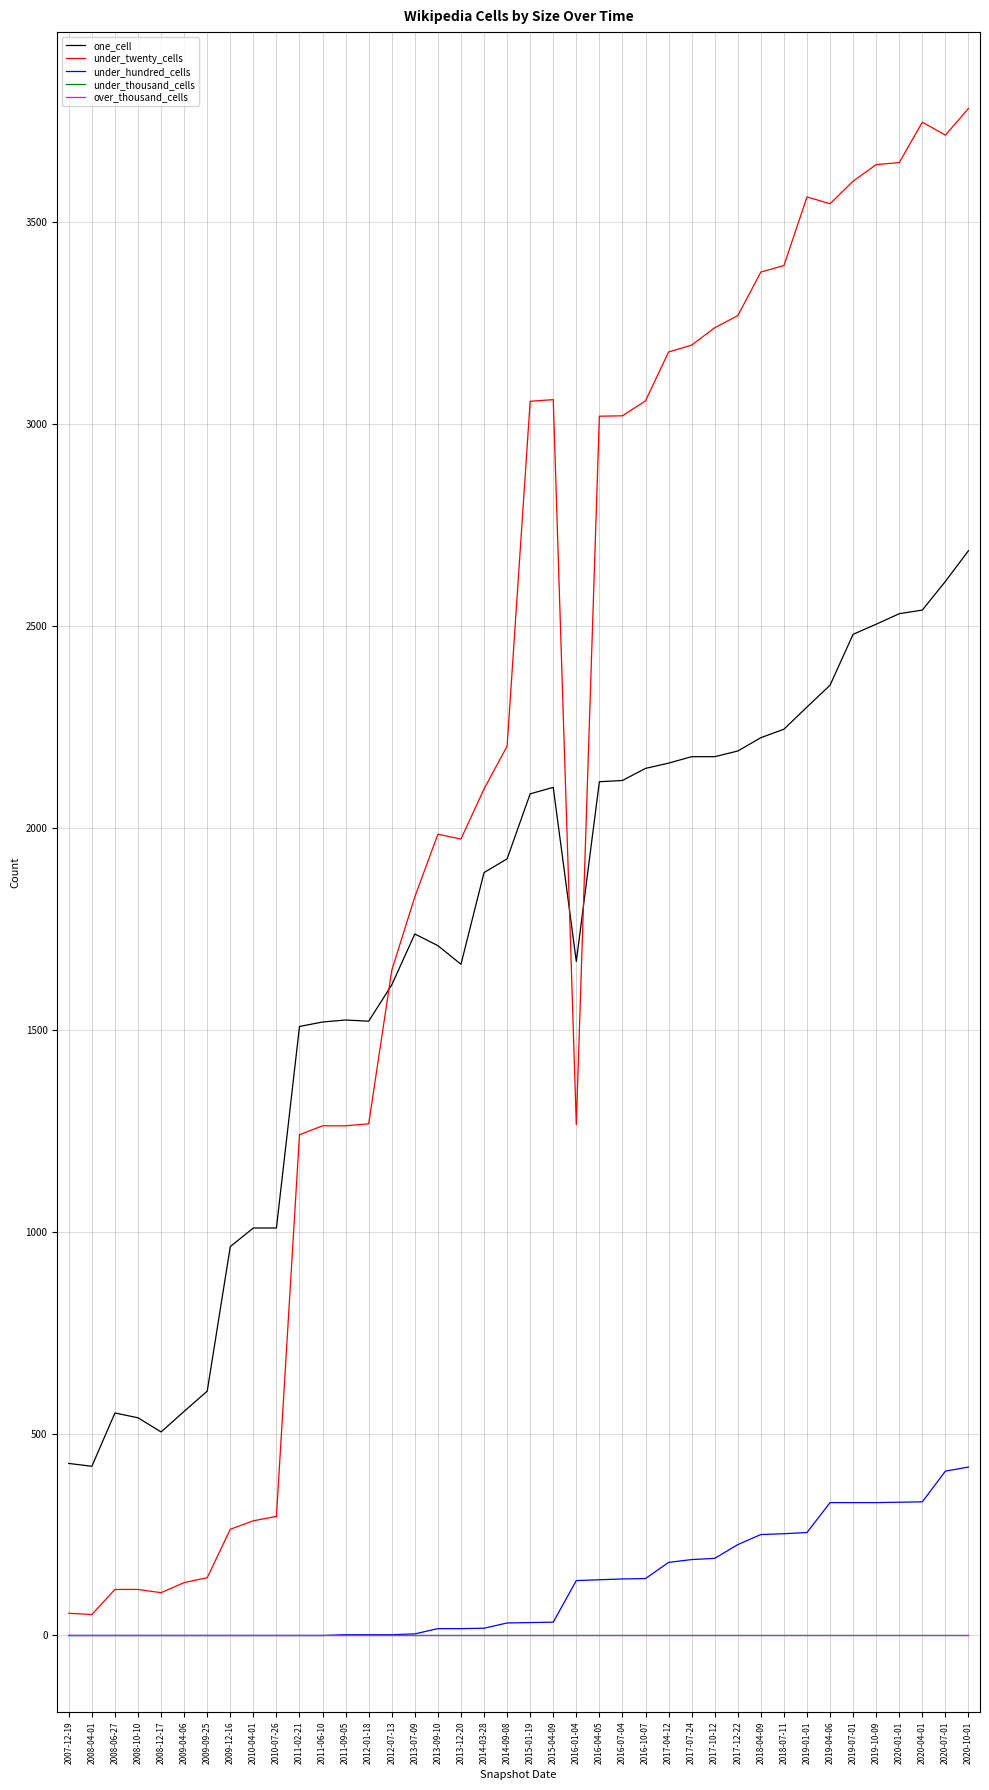

How many lines are shown in the chart?

5